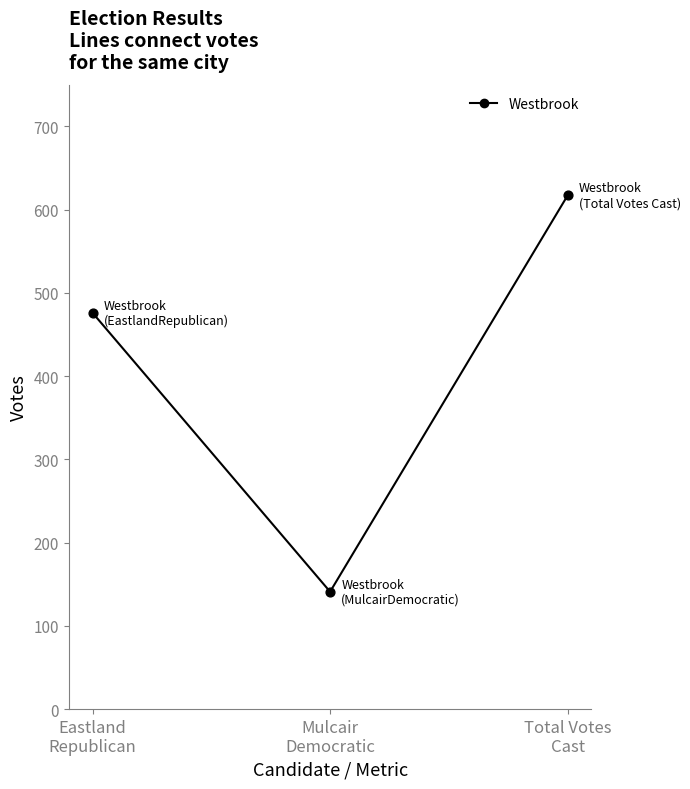

Between Eastland
Republican and Mulcair
Democratic, which is larger?

Eastland
Republican